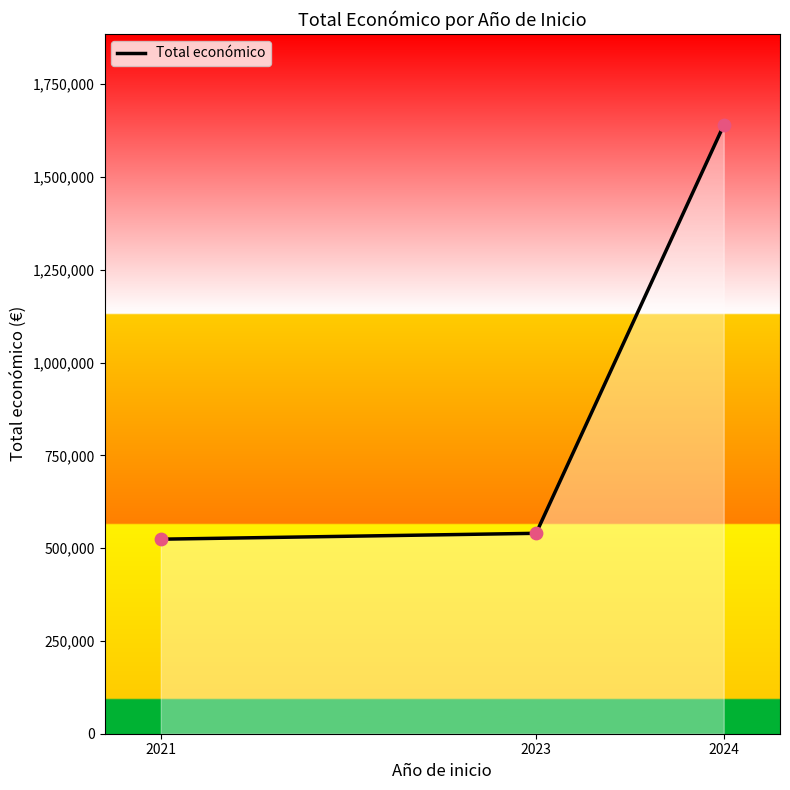

What is the change in value from 2021 to 2024?

+1115276